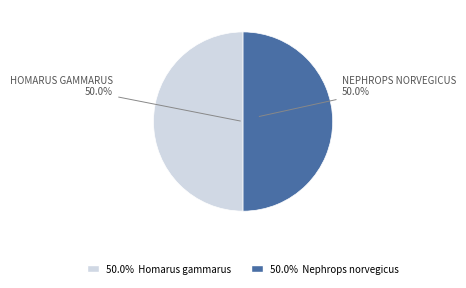

Rank the categories by value from highest to lowest.

Nephrops norvegicus, Homarus gammarus